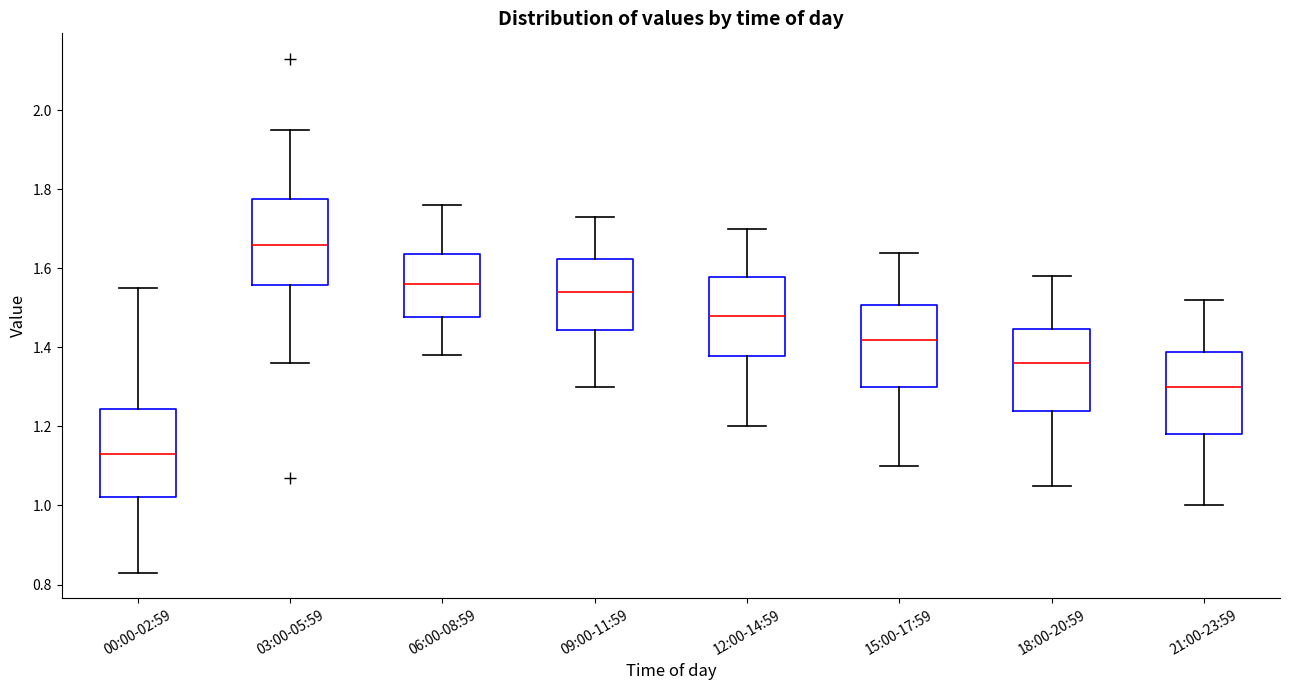

Reading left to right, transcribe this box plot: for each box, give where its median line is, the range the box spans, and where its two whiskers end, as read against the y-axis. The values are not printed on the chart, so give them approximately, as read against the axis.

00:00-02:59: median 1.14, box 1.02 to 1.24, whiskers 0.84 to 1.56
03:00-05:59: median 1.66, box 1.56 to 1.78, whiskers 1.36 to 1.96
06:00-08:59: median 1.56, box 1.48 to 1.64, whiskers 1.38 to 1.76
09:00-11:59: median 1.54, box 1.44 to 1.62, whiskers 1.30 to 1.74
12:00-14:59: median 1.48, box 1.38 to 1.58, whiskers 1.20 to 1.70
15:00-17:59: median 1.42, box 1.30 to 1.50, whiskers 1.10 to 1.64
18:00-20:59: median 1.36, box 1.24 to 1.44, whiskers 1.06 to 1.58
21:00-23:59: median 1.30, box 1.18 to 1.38, whiskers 1.00 to 1.52